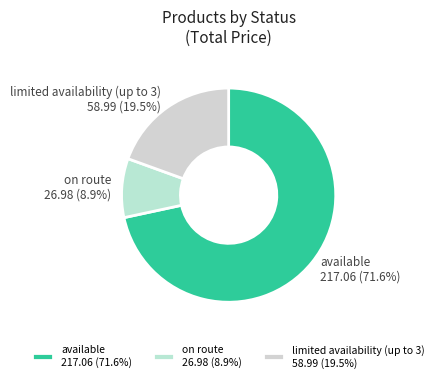

To the nearest percent, what is the average slice percentage?

33%